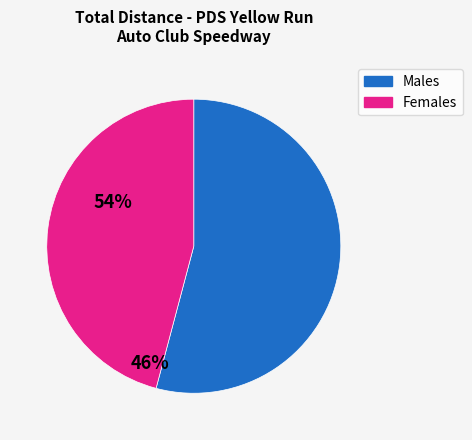

Does any single category account for the majority?

Yes